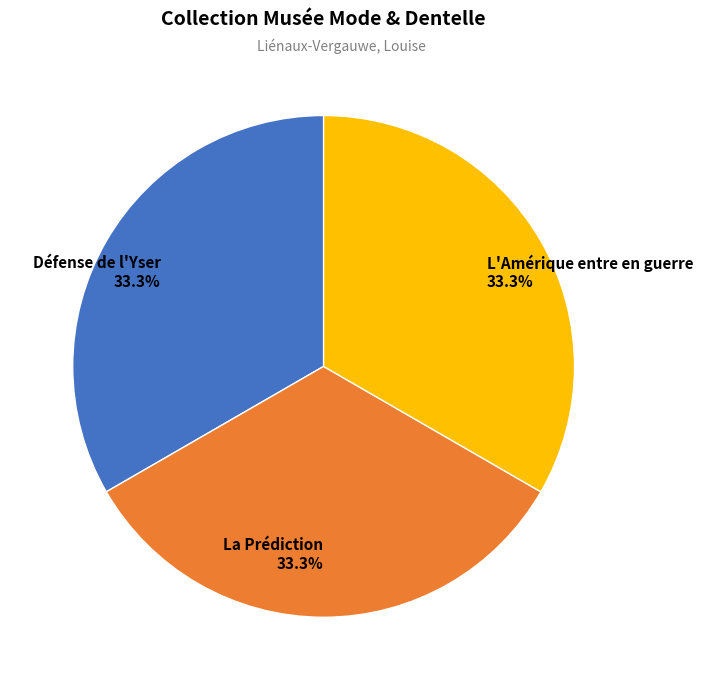

Approximately how many times larger is the value at Défense de l'Yser compared to La Prédiction?

1.0